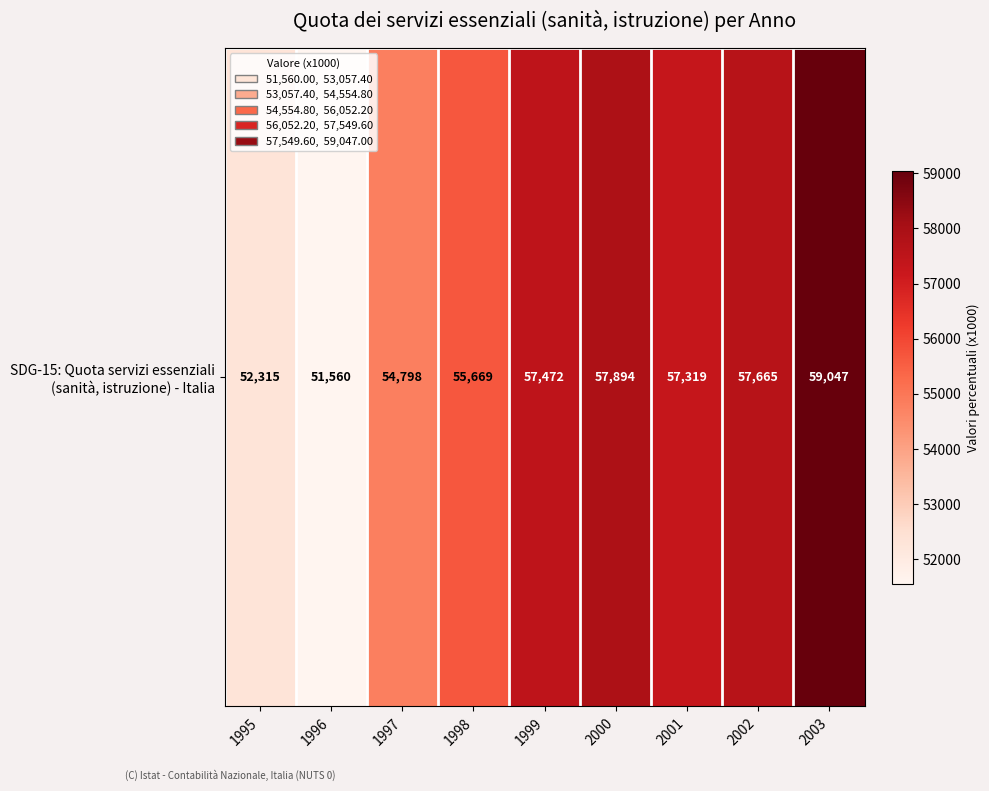

What is the difference between the second highest and minimum values?

6334